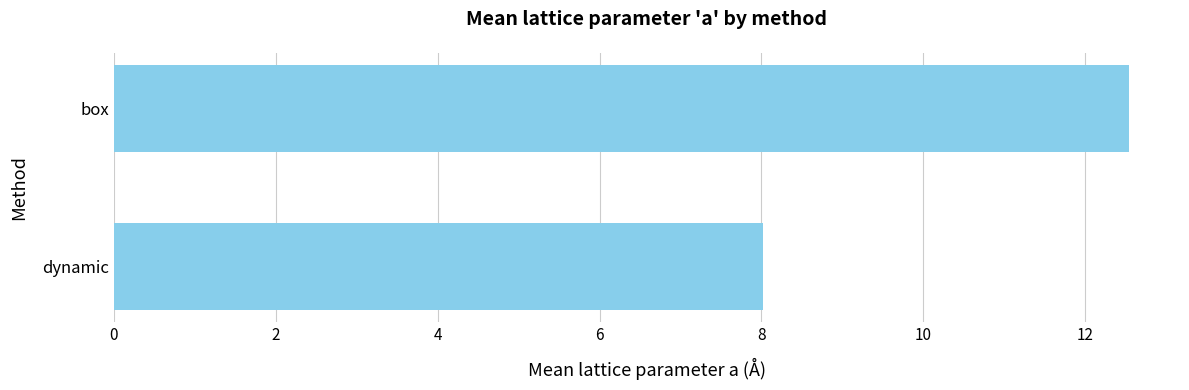

What is the sum of all values?

20.6